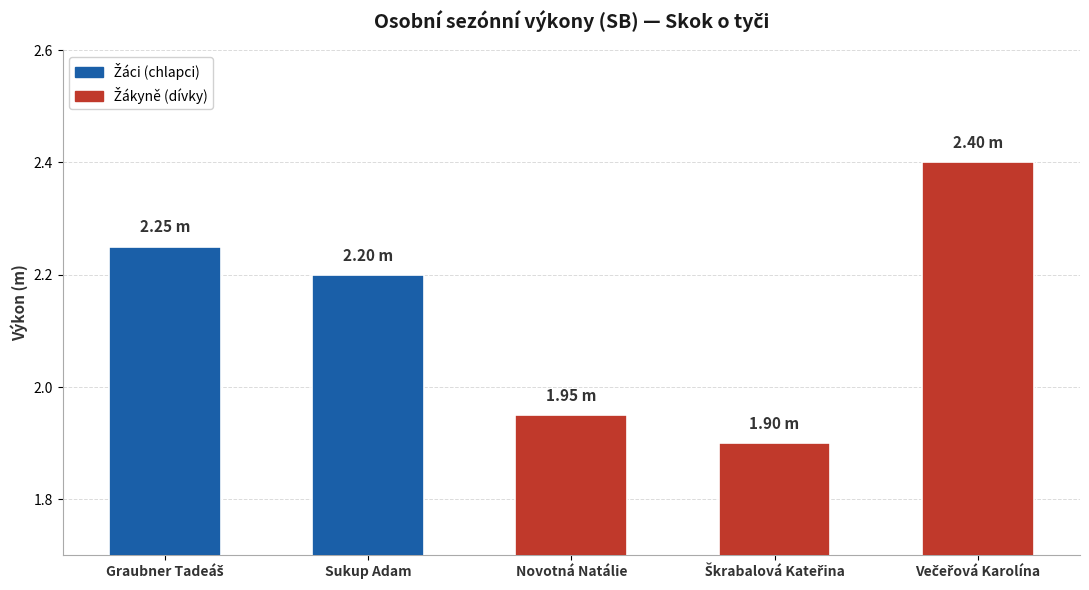

Where is the data nearest to the value 2?

Novotná Natálie